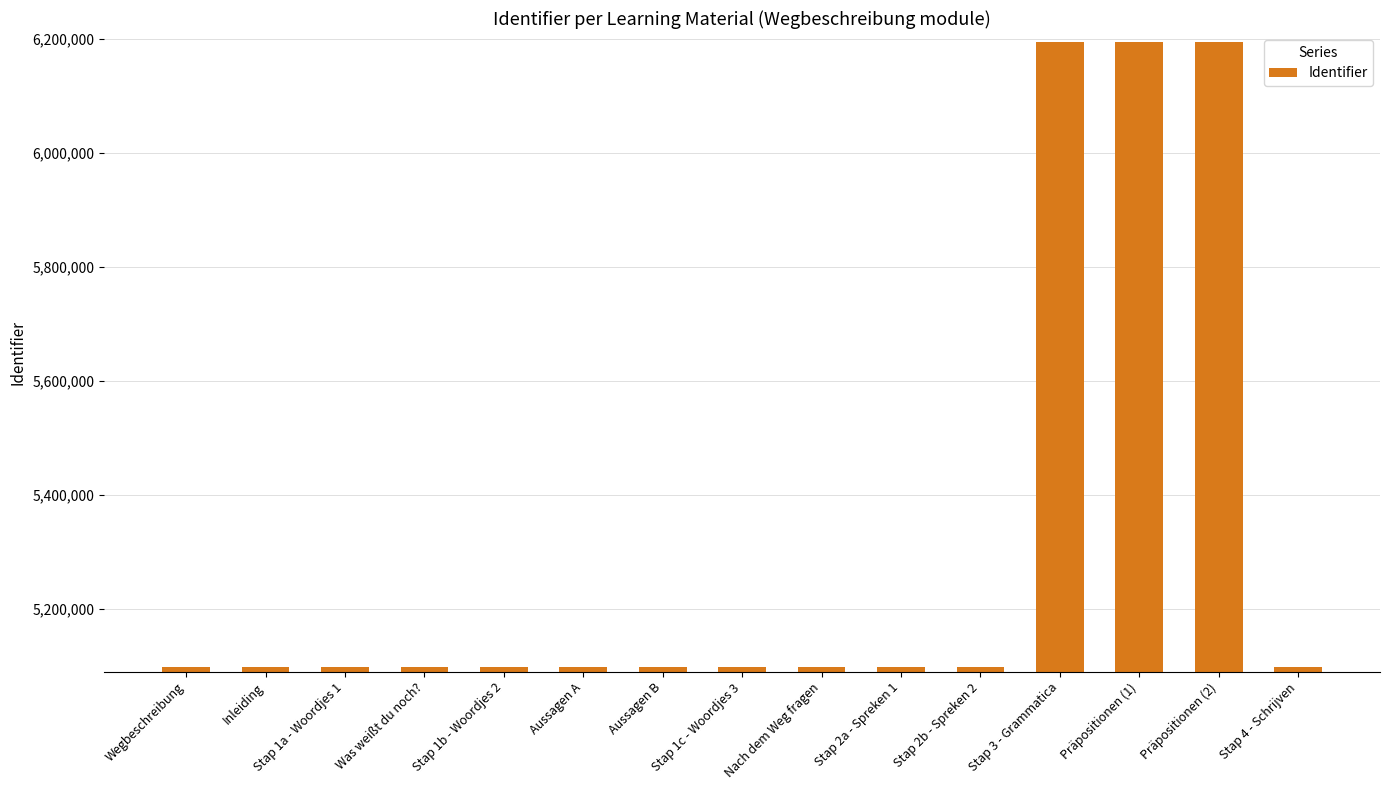

What position from the right is Präpositionen (2)?

2